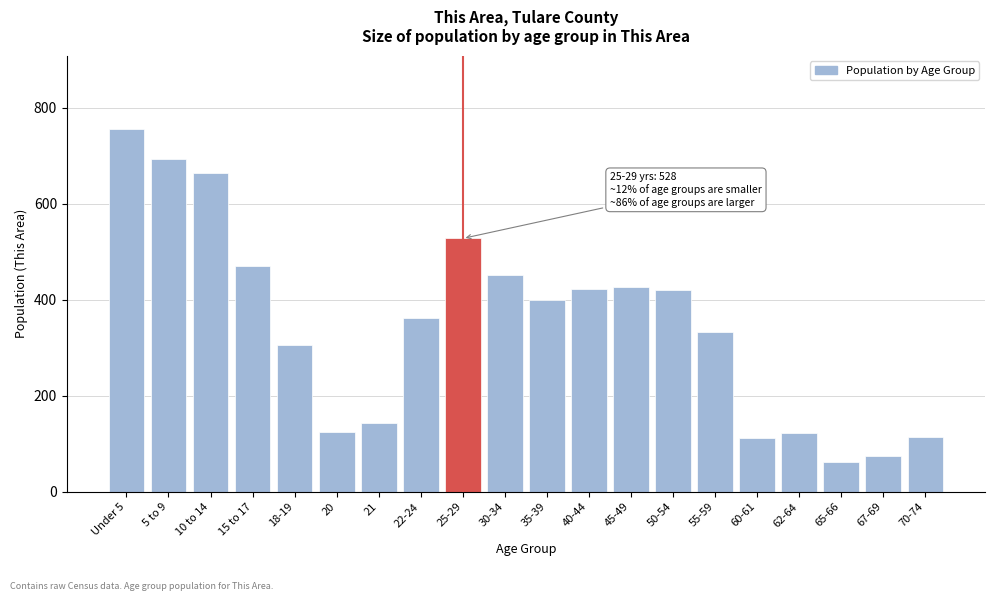

What is the approximate value at 40-44, to the nearest 10?

420